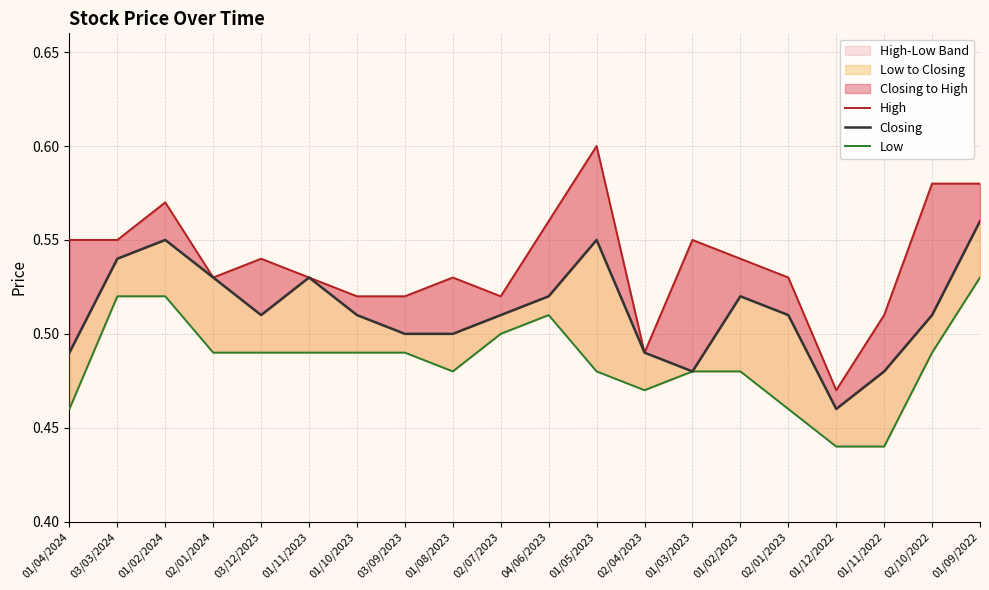

The value of High at 01/11/2022 is 0.8. True or false?

False